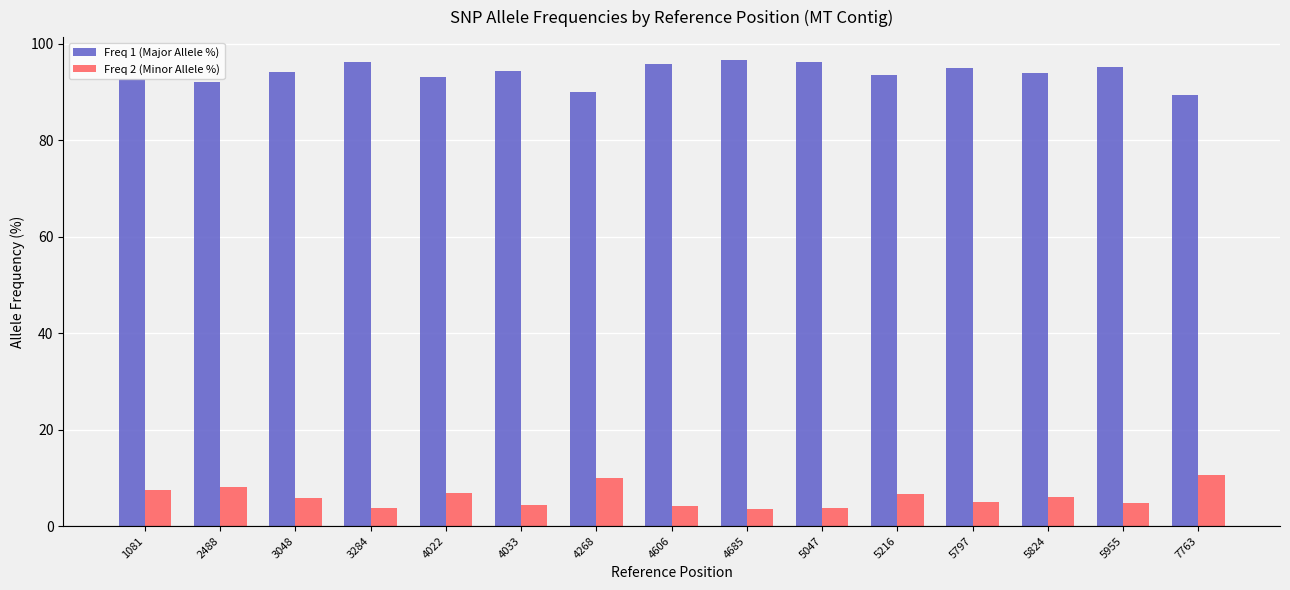

How many groups of bars are there?

15